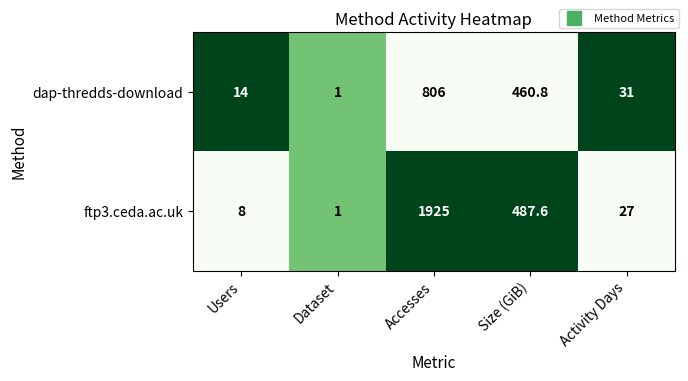

Reading right to left, list all the values displayed in this chart.

dap-thredds-download: 31.0	460.8	806.0	1.0	14.0
ftp3.ceda.ac.uk: 27.0	487.6	1925.0	1.0	8.0